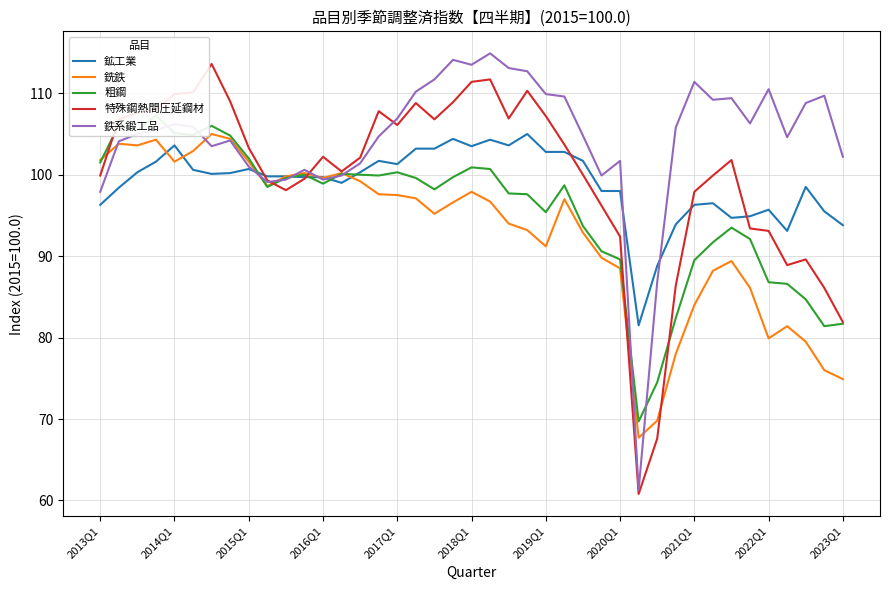

What is the highest value of the 鉄系鍛工品 series?

114.9